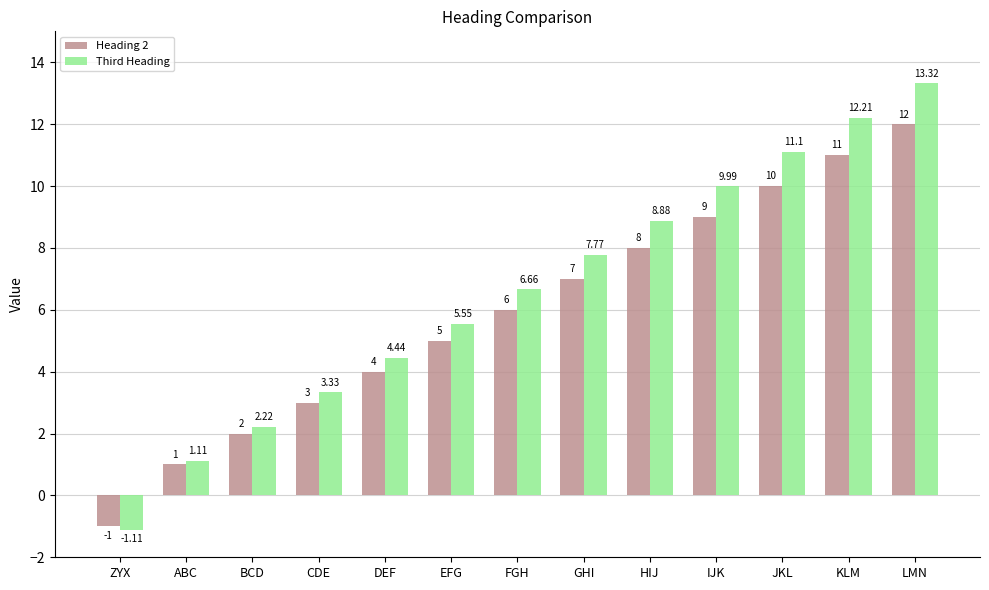

Is it true that Heading 2 equals 6.9 at DEF?

False